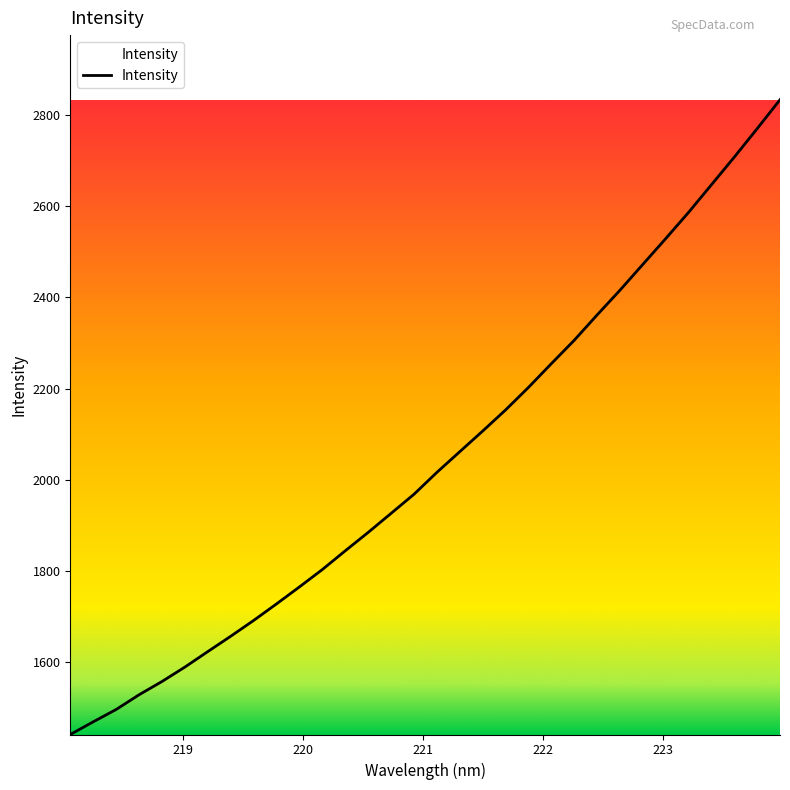

What is the smallest value displayed?

1441.5